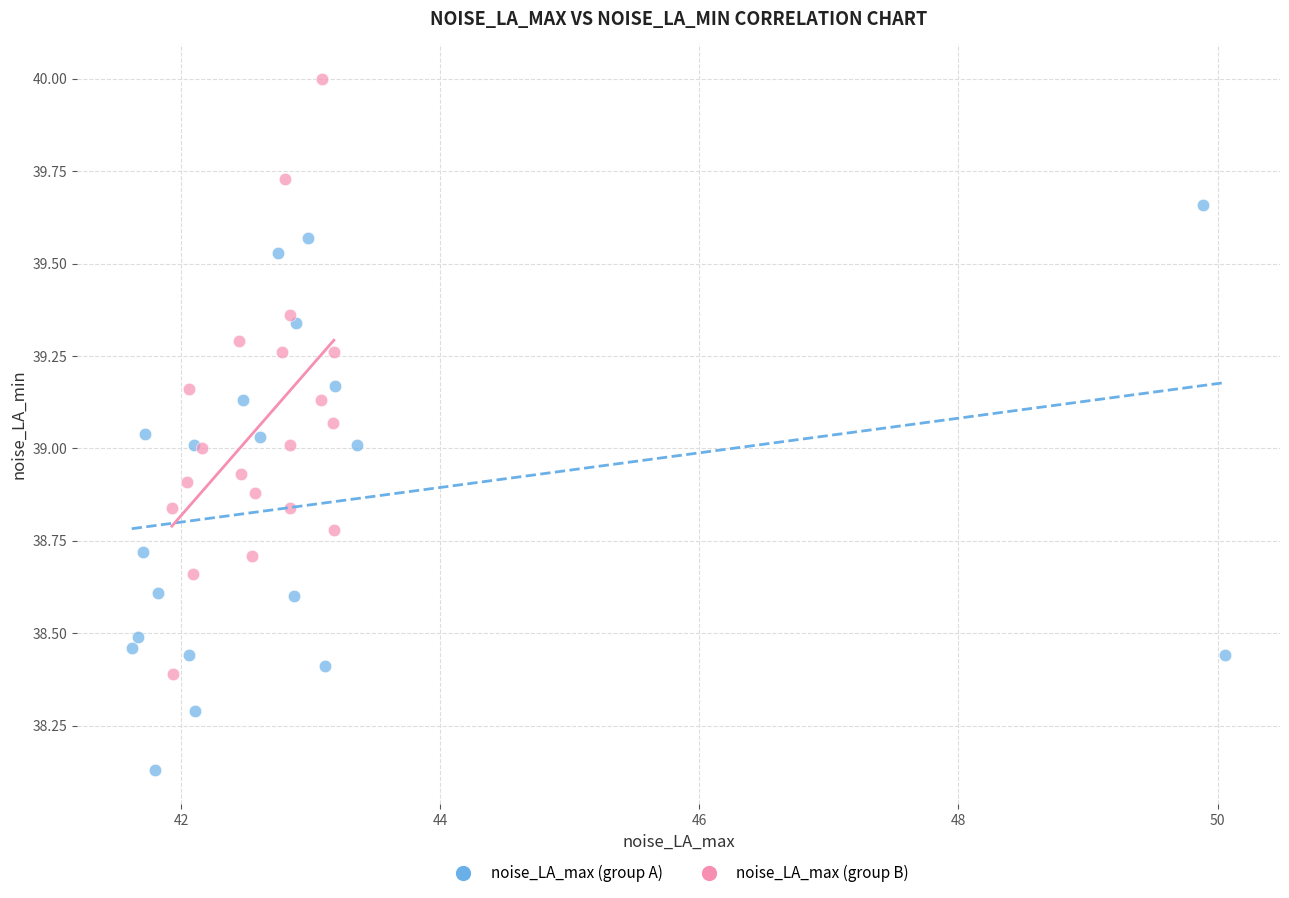

Which series contains the lowest Y value?

noise_LA_max (group A)